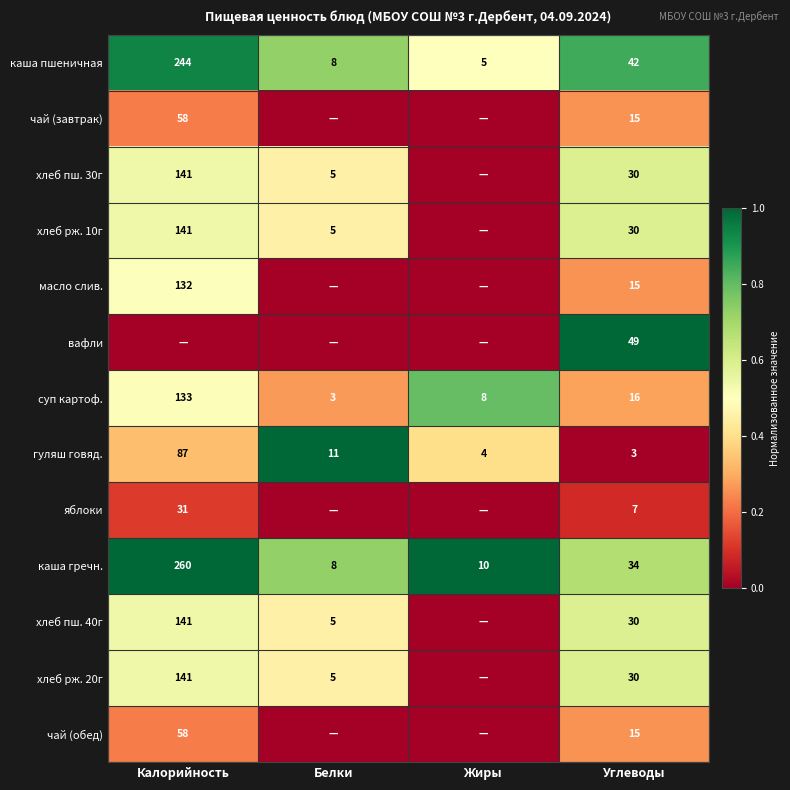

What is the sum of the яблоки values at Углеводы and Калорийность?

38